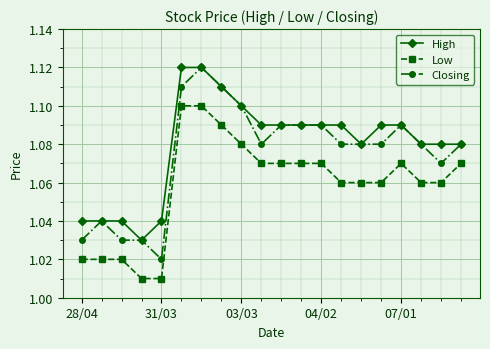

Rank the series by their average value, from lowest to highest.

Low, Closing, High